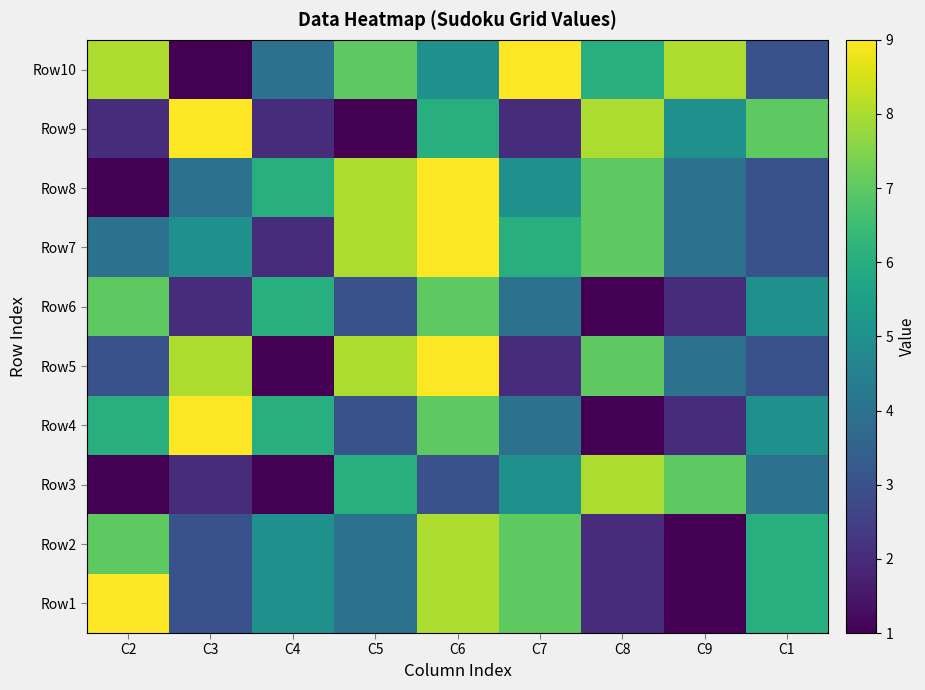

Reading left to right, list all the values displayed in this chart.

Row1: C2=9	C3=3	C4=5	C5=4	C6=8	C7=7	C8=2	C9=1	C1=6
Row2: C2=7	C3=3	C4=5	C5=4	C6=8	C7=7	C8=2	C9=1	C1=6
Row3: C2=1	C3=2	C4=1	C5=6	C6=3	C7=5	C8=8	C9=7	C1=4
Row4: C2=6	C3=9	C4=6	C5=3	C6=7	C7=4	C8=1	C9=2	C1=5
Row5: C2=3	C3=8	C4=1	C5=8	C6=9	C7=2	C8=7	C9=4	C1=3
Row6: C2=7	C3=2	C4=6	C5=3	C6=7	C7=4	C8=1	C9=2	C1=5
Row7: C2=4	C3=5	C4=2	C5=8	C6=9	C7=6	C8=7	C9=4	C1=3
Row8: C2=1	C3=4	C4=6	C5=8	C6=9	C7=5	C8=7	C9=4	C1=3
Row9: C2=2	C3=9	C4=2	C5=1	C6=6	C7=2	C8=8	C9=5	C1=7
Row10: C2=8	C3=1	C4=4	C5=7	C6=5	C7=9	C8=6	C9=8	C1=3